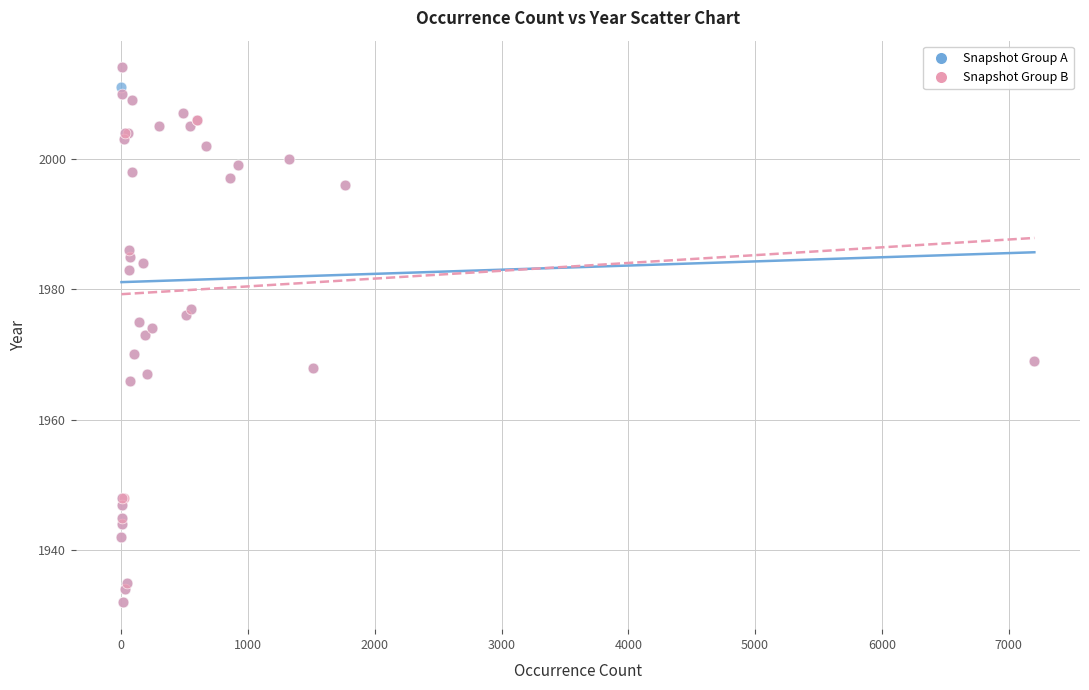

What are all the series names shown in the legend?

Snapshot Group A, Snapshot Group B